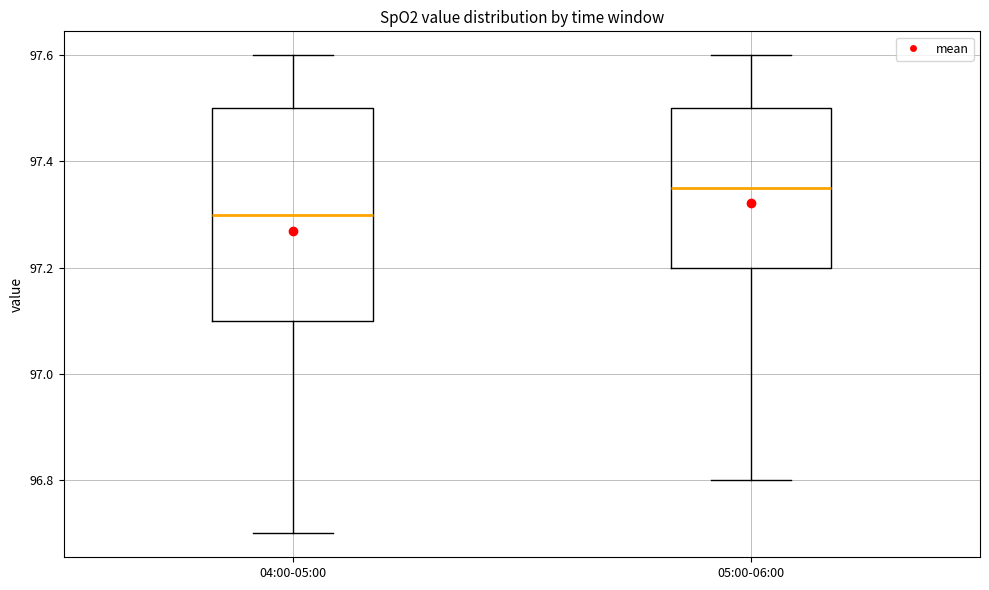

Which box is the tallest, from its lower edge to its upper edge?

04:00-05:00